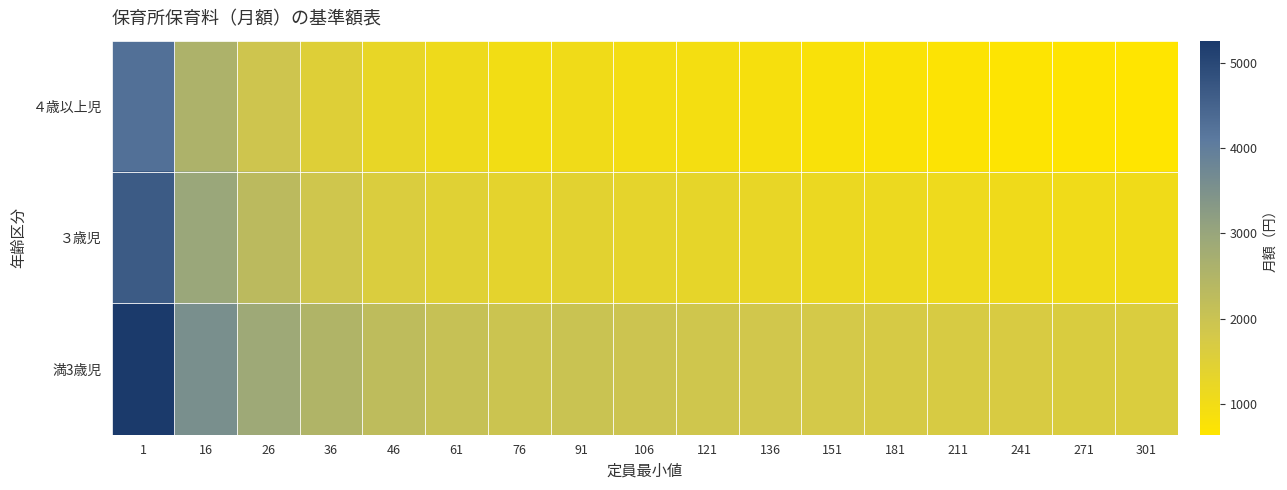

At which category is the sum across all series the highest?

1